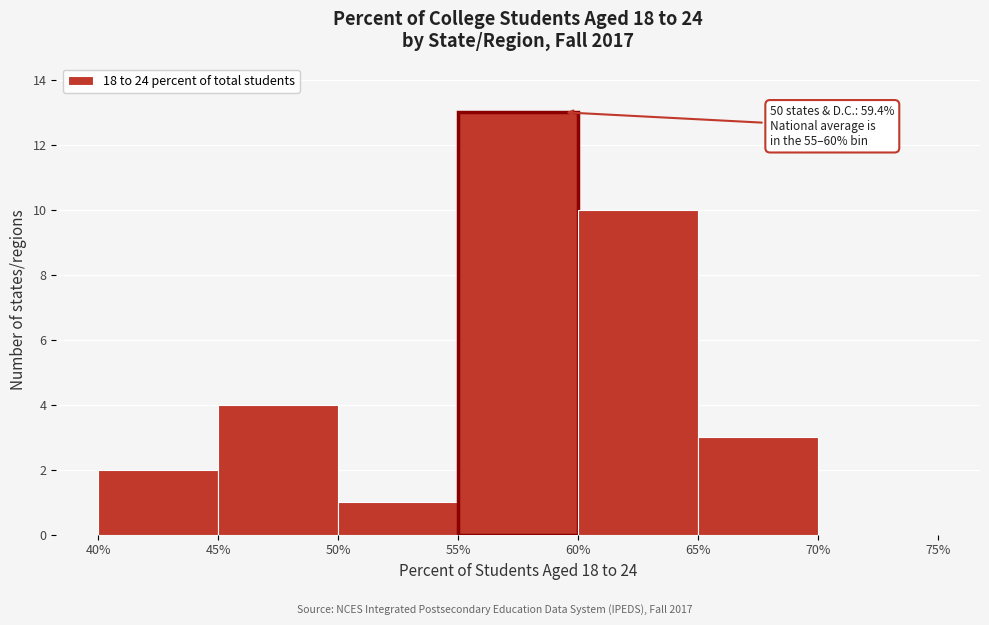

Over which range of the x-axis is the bar tallest?

55% to 60%